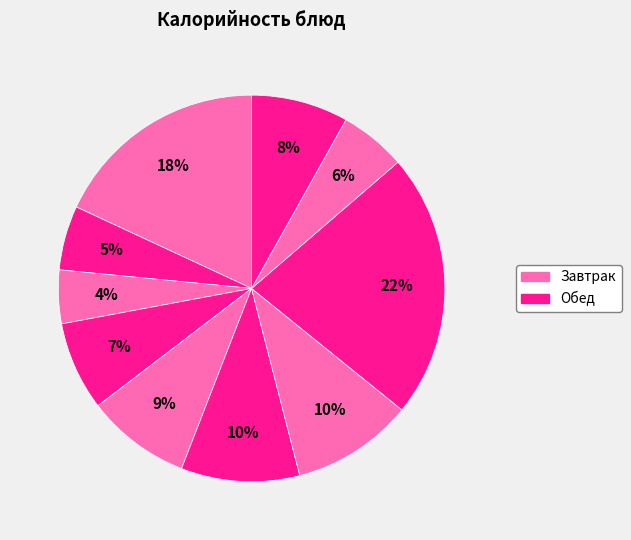

Does any single category account for the majority?

No